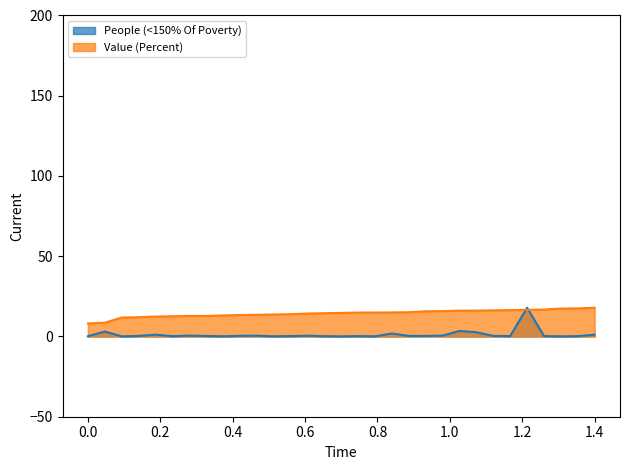

List the series in order of their overall mean, highest first.

Value (Percent), People (<150% Of Poverty)